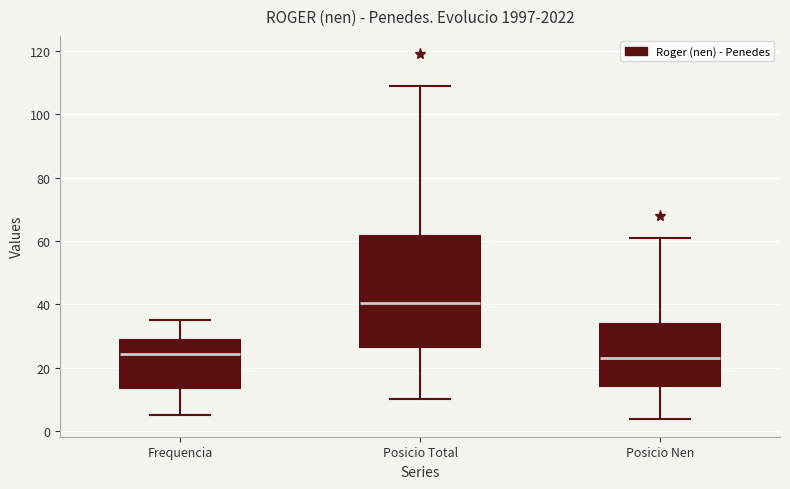

Which box has the highest median line?

Posicio Total